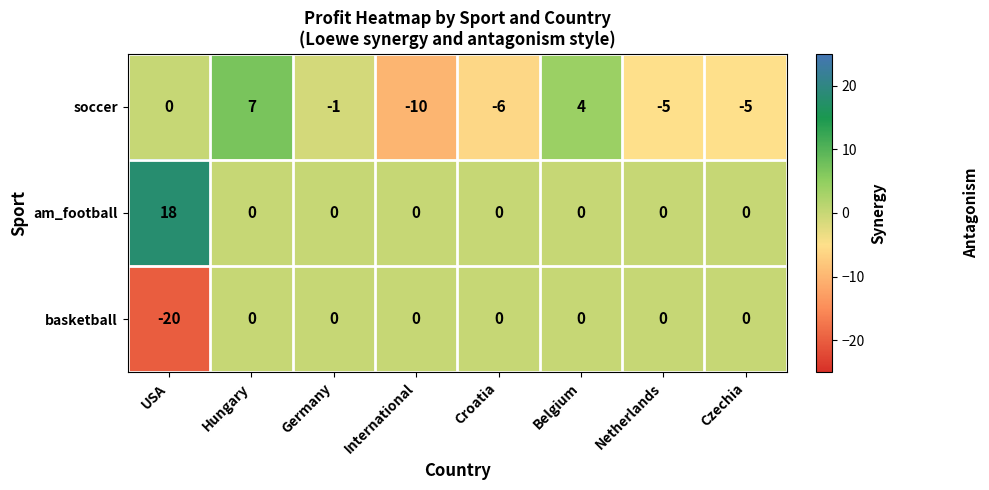

True or false: soccer has a value of 2 at Belgium.

False